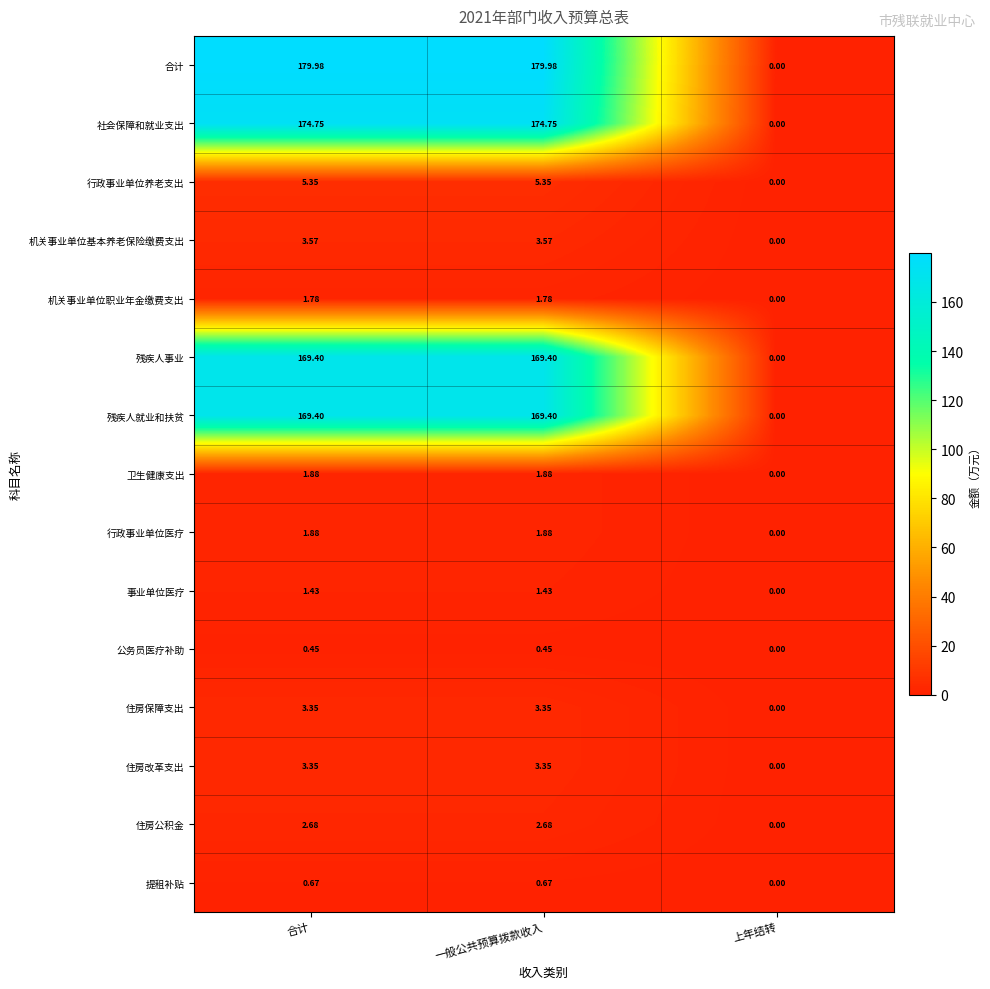

What is the difference between the highest and lowest values at 一般公共预算拨款收入?

179.5